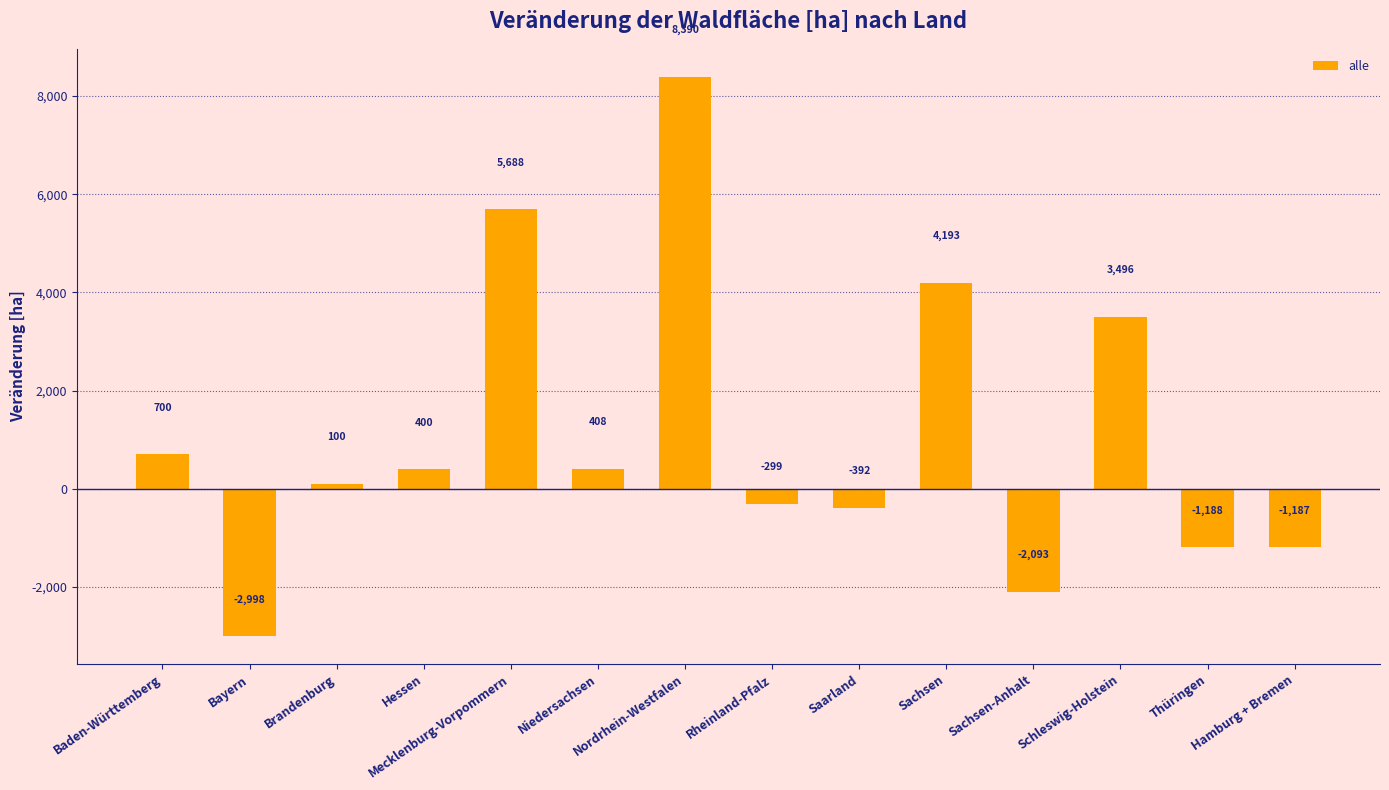

The value at Hamburg + Bremen is -1830.0. True or false?

False